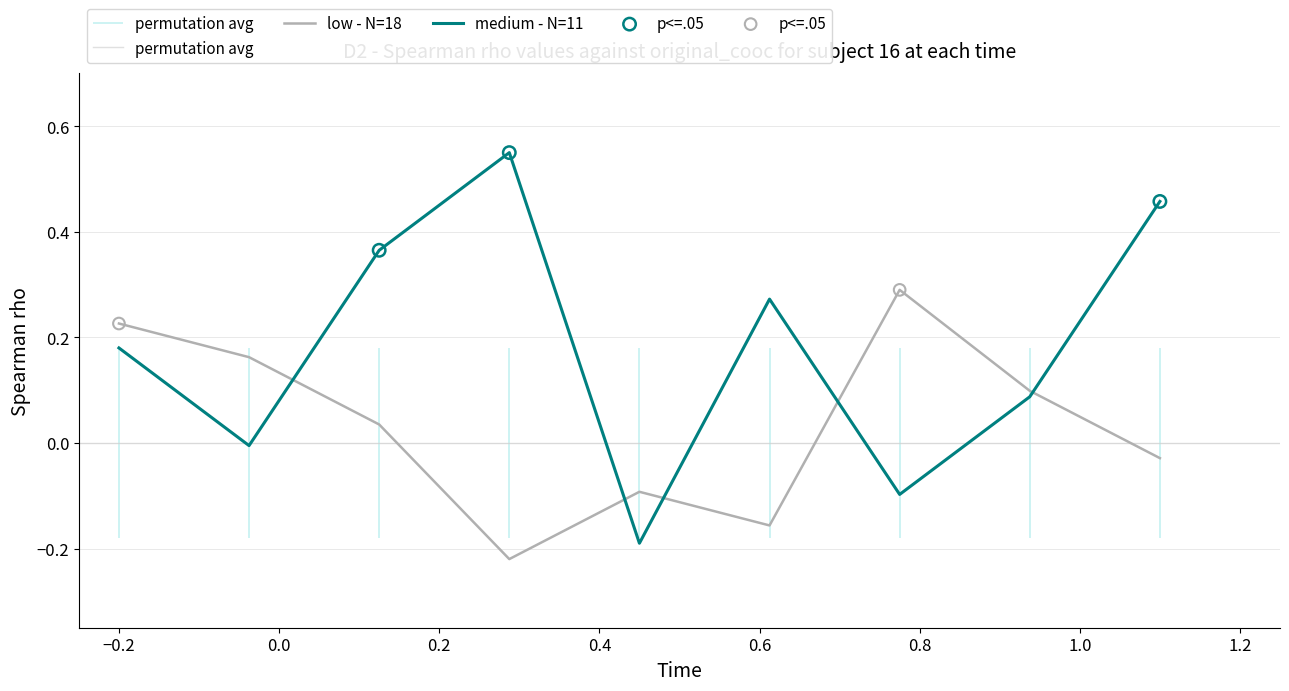

True or false: medium - N=11 and low - N=18 intersect in this chart.

True